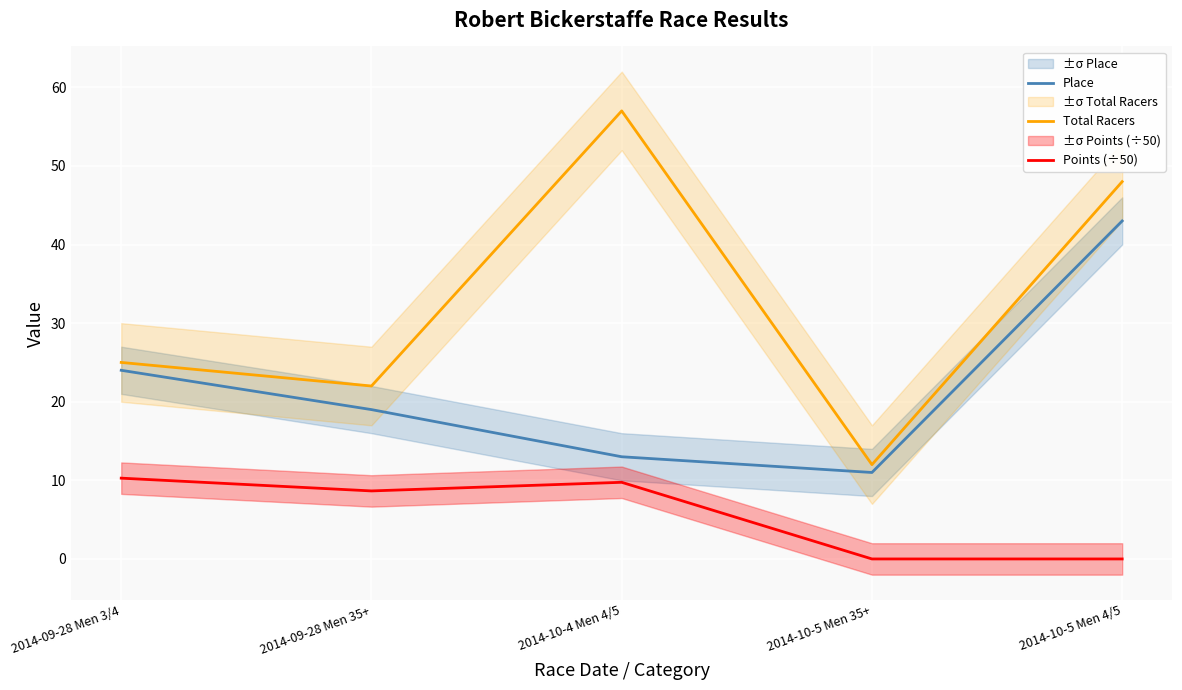

What is the maximum value for Place?

43.0